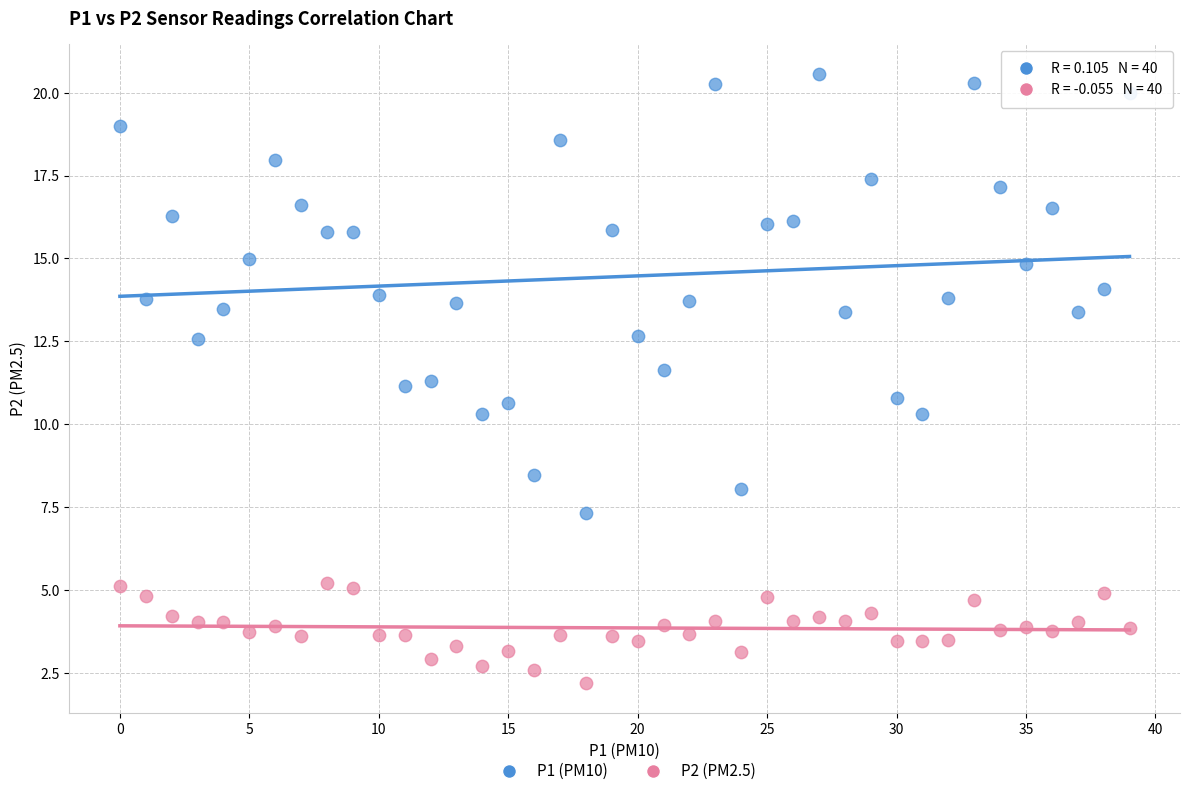

Which series reaches the maximum Y coordinate?

P1 (PM10)